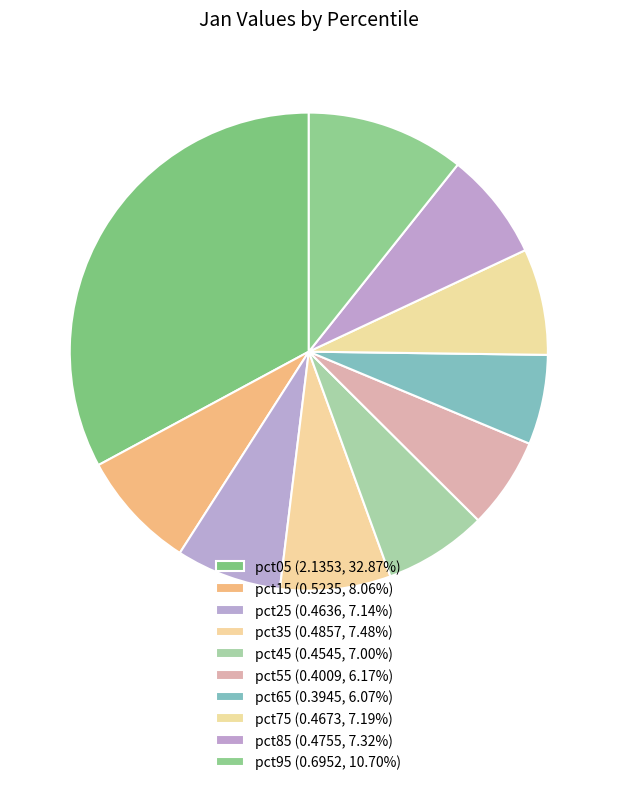

Count the number of slices in the pie.

10